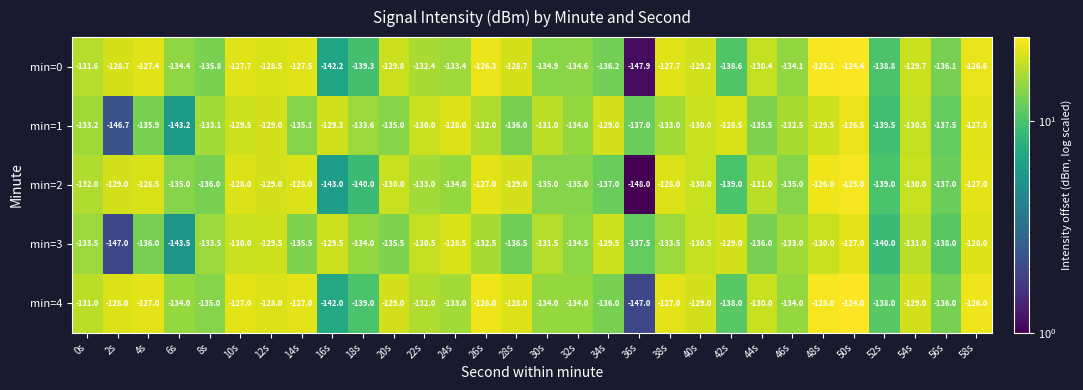

At which category is the sum across all series the highest?

50s